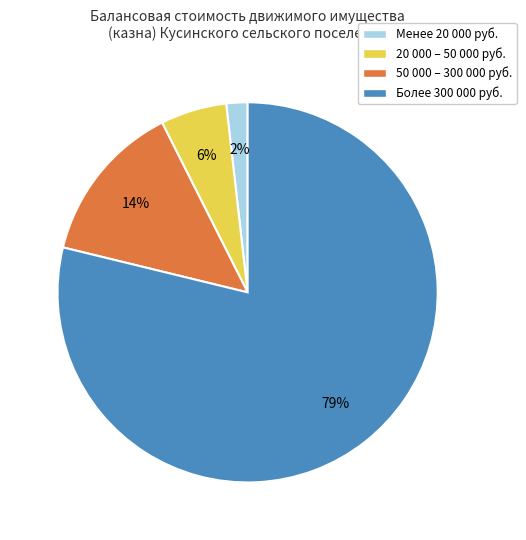

Is there any slice that represents more than half of the pie?

Yes